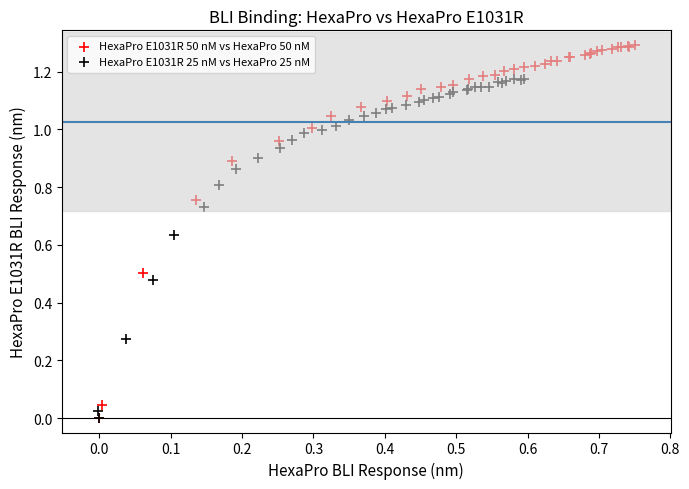

Which series contains the highest Y value?

HexaPro E1031R 50 nM vs HexaPro 50 nM